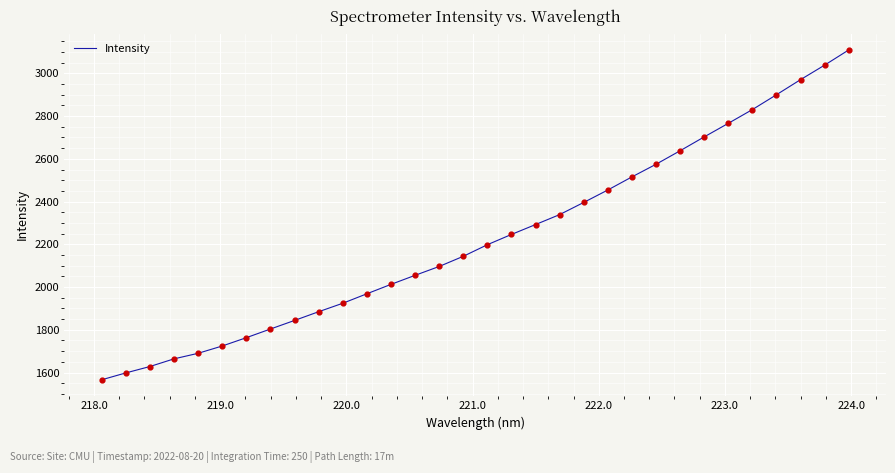

What is the minimum value shown in the chart?

1565.9